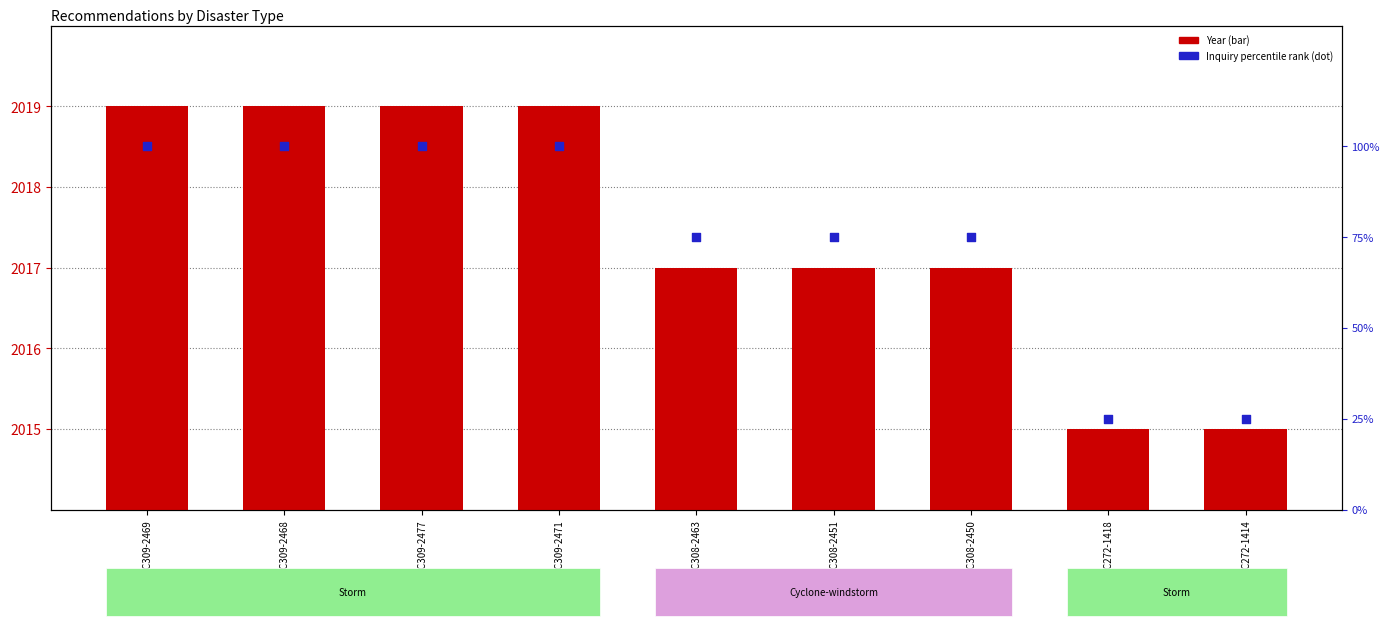

What are all the series names shown in the legend?

Year, Inquiry percentile rank